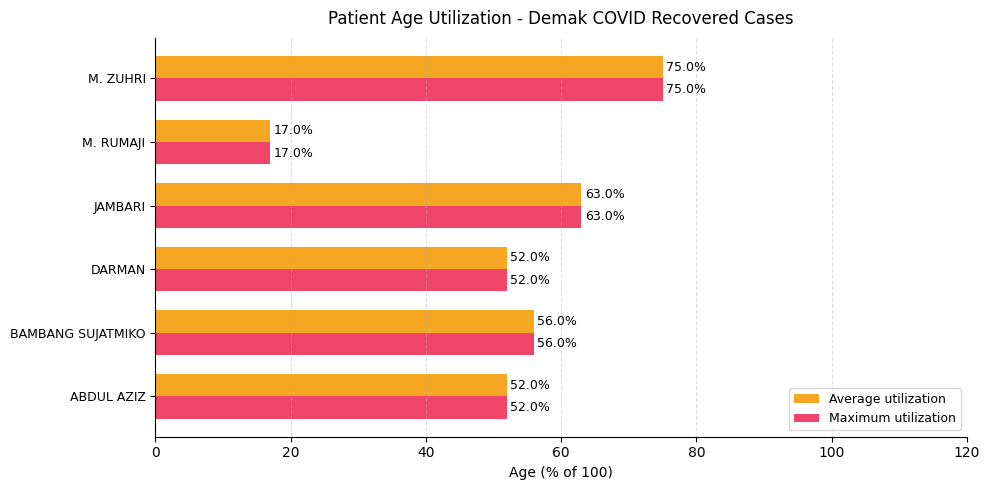

What is the lowest value of the Average utilization series?

17